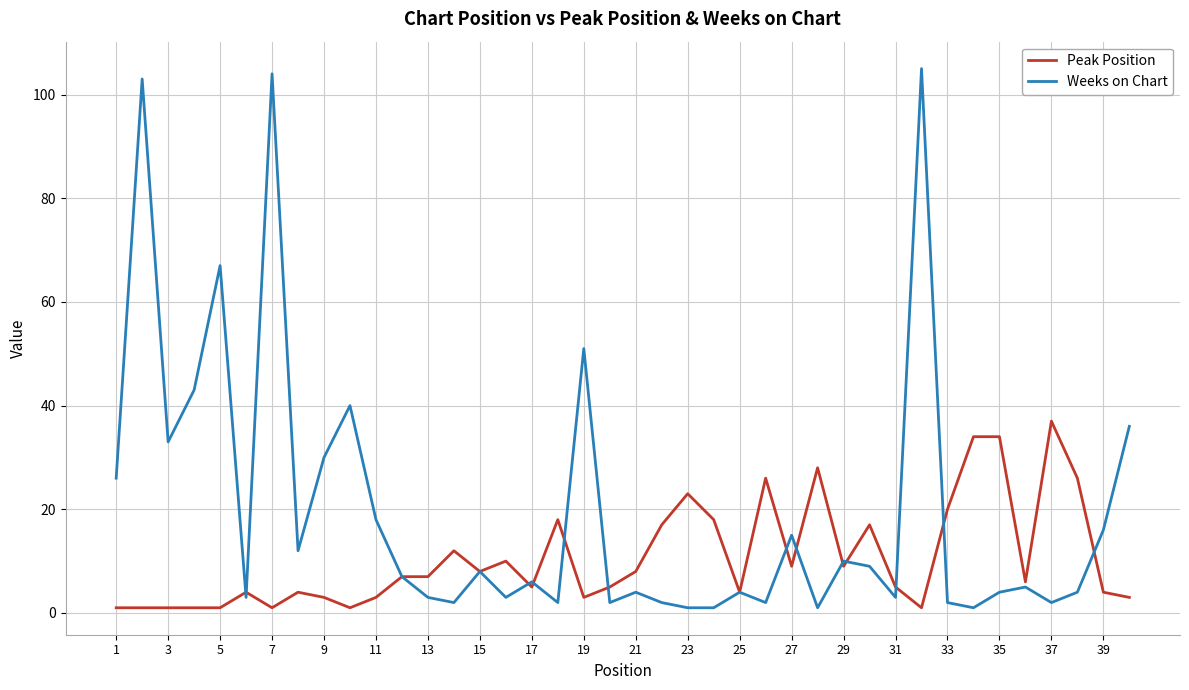

How many interior local peaks does the Weeks on Chart series have?

13